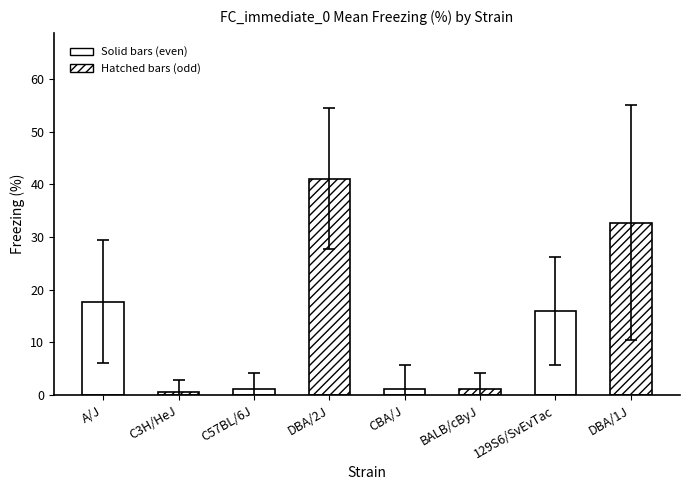

True or false: sd has a value of 11.7 at A/J.

True